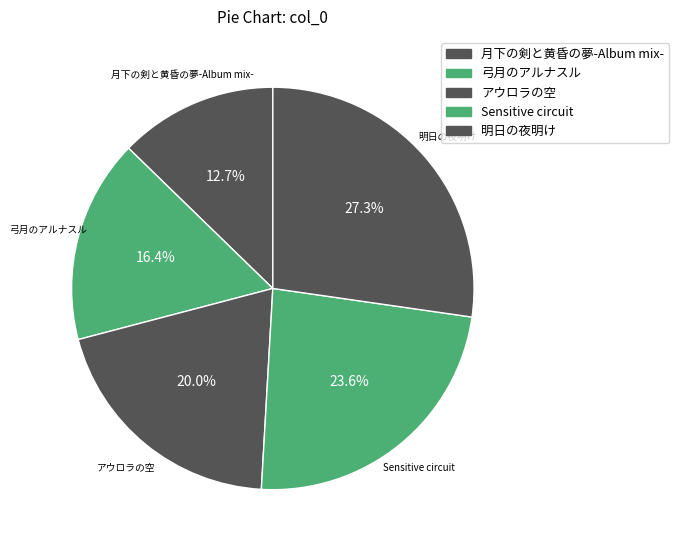

What is the smallest slice in the pie chart?

月下の剣と黄昏の夢-Album mix-